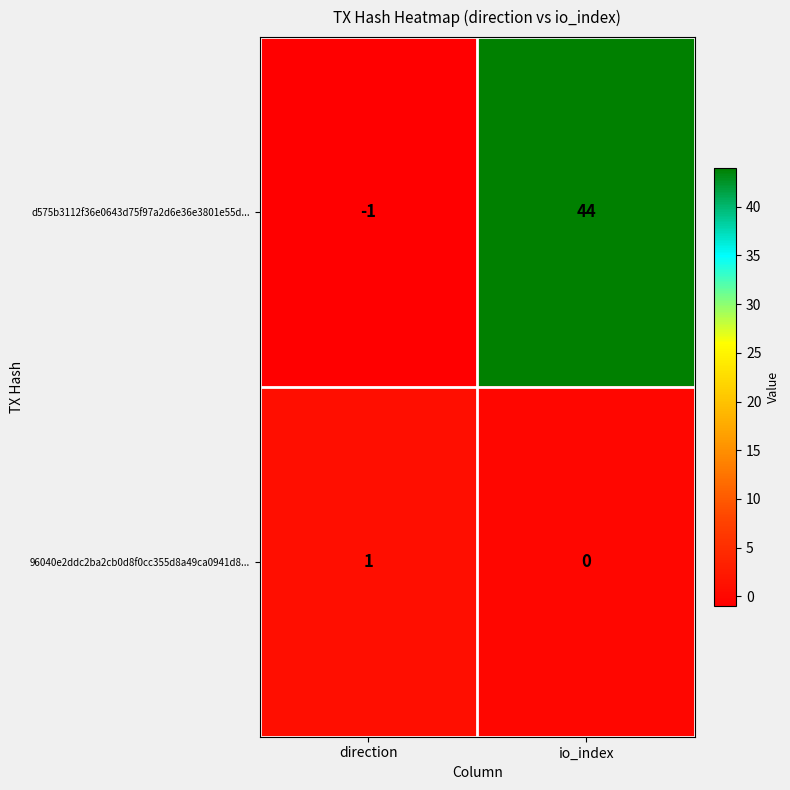

What is the approximate value of d575b3112f36e0643d75f97a2d6e36e3801e55d... at io_index, to the nearest 10?

40